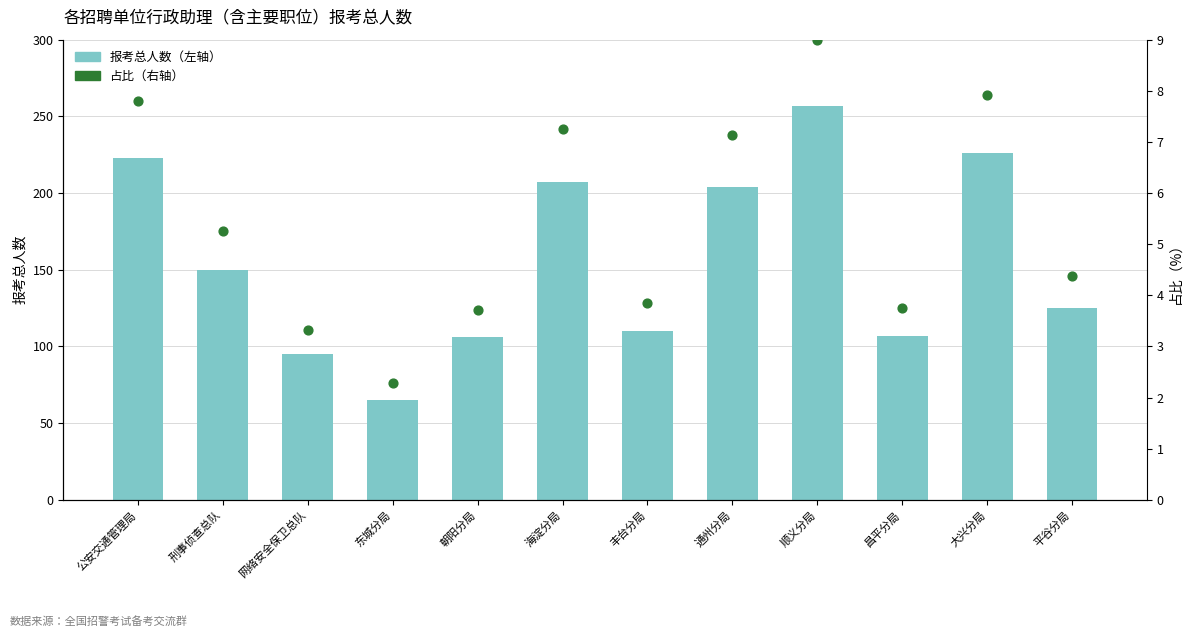

What is the total value across all series at 丰台分局?

113.9